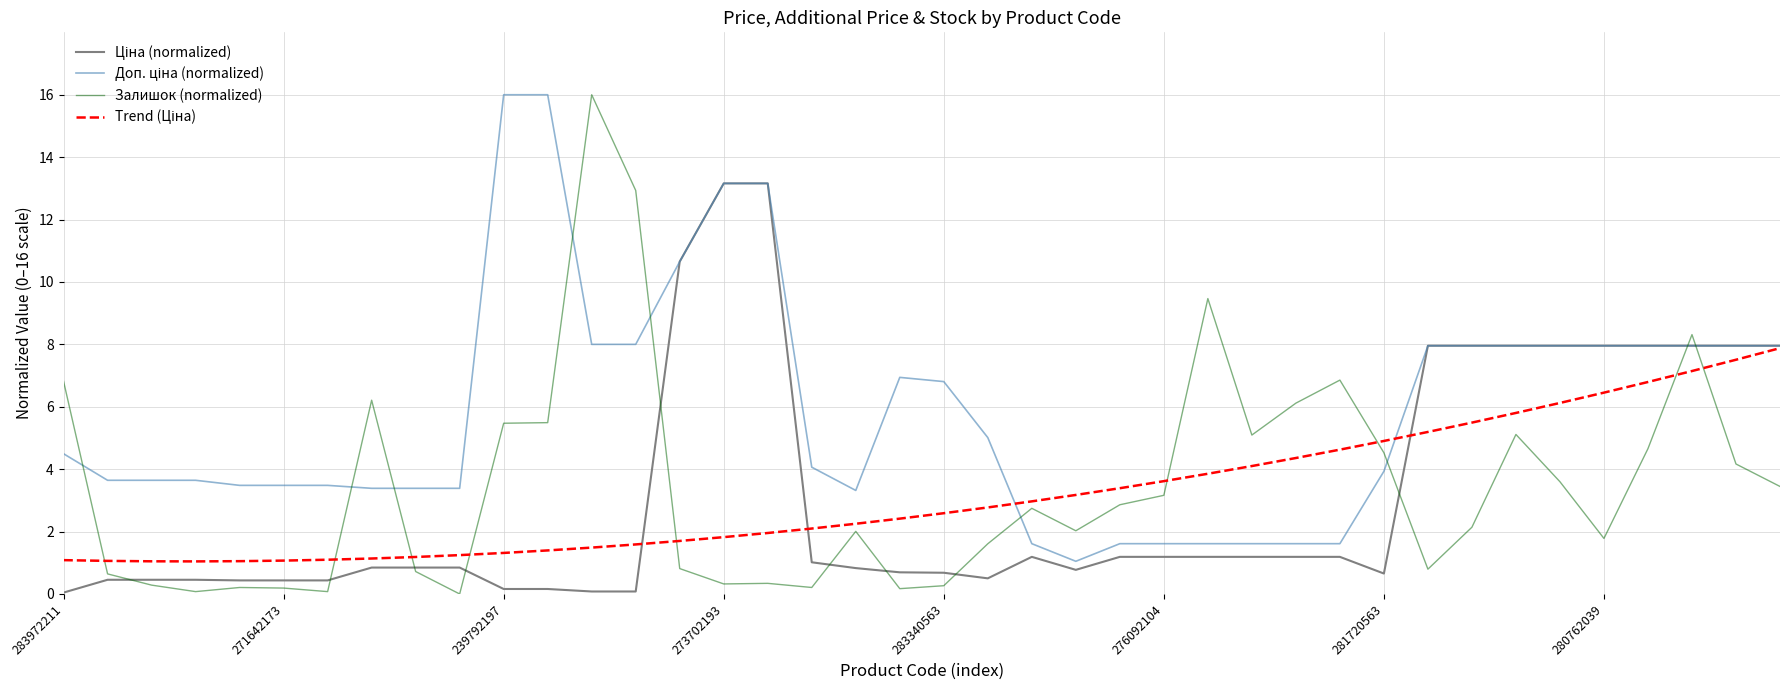

What is the maximum value shown in the chart?

16.0